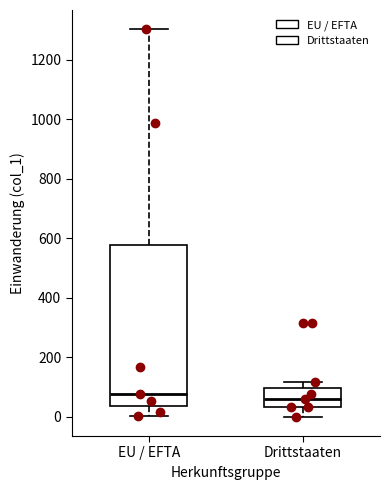

Reading left to right, read every box against the y-axis: the position of its median line, the range the box covers, and the ends of its whiskers. The values are not printed on the chart, so give them approximately, as read against the axis.

EU / EFTA: median 80, box 40 to 580, whiskers 0 to 1300
Drittstaaten: median 60, box 40 to 100, whiskers 0 to 120